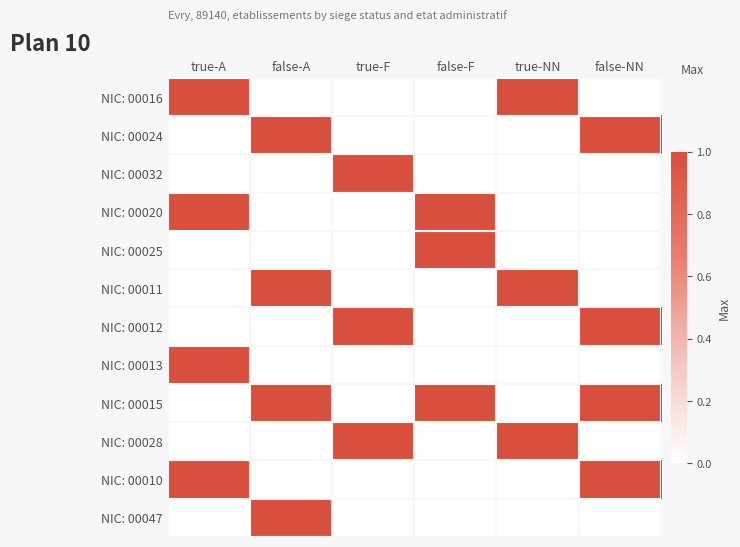

Between false-A and true-F, which is larger?

false-A